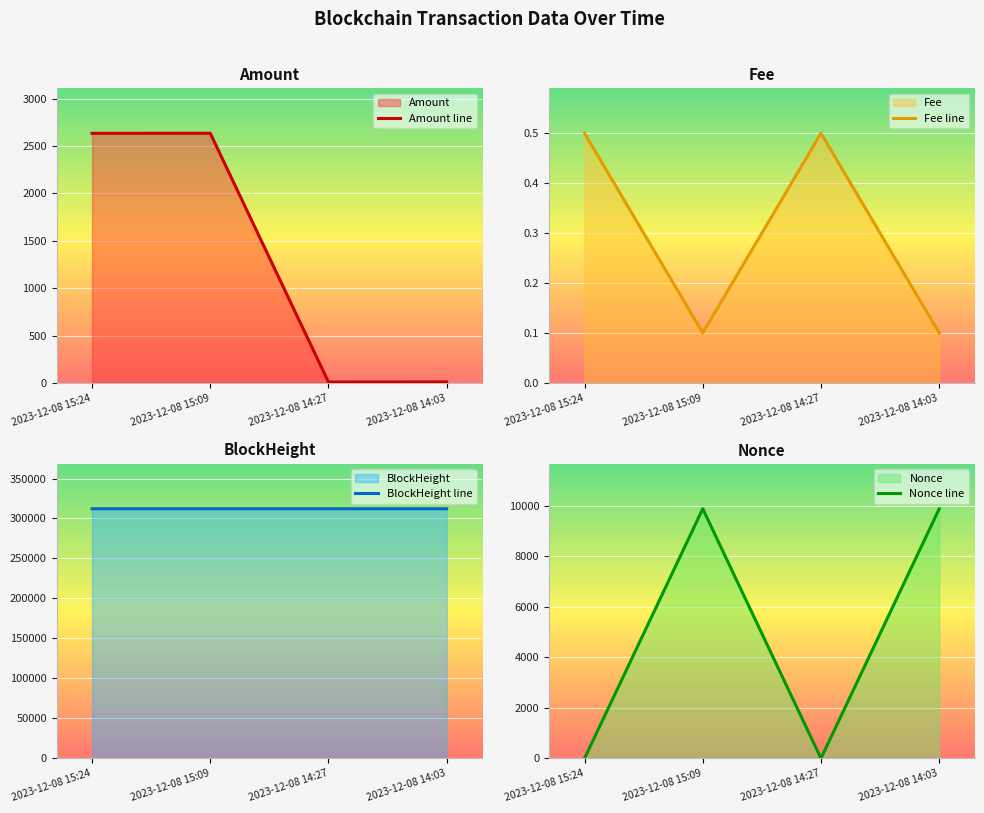

True or false: Amount line has a value of 4031.0 at 2023-12-08 15:09.

False